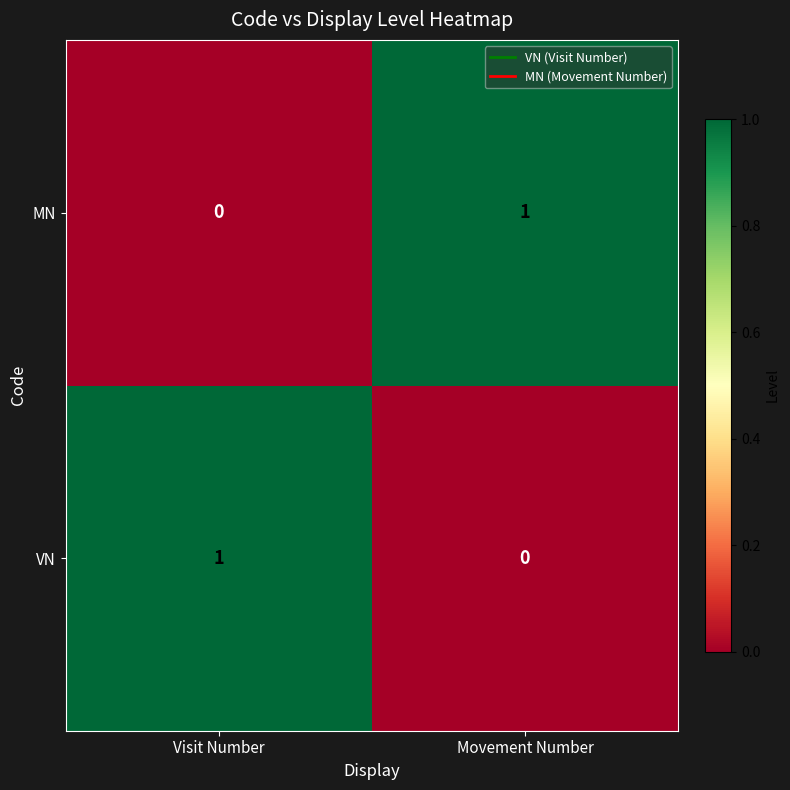

True or false: VN has a value of 0 at Movement Number.

True